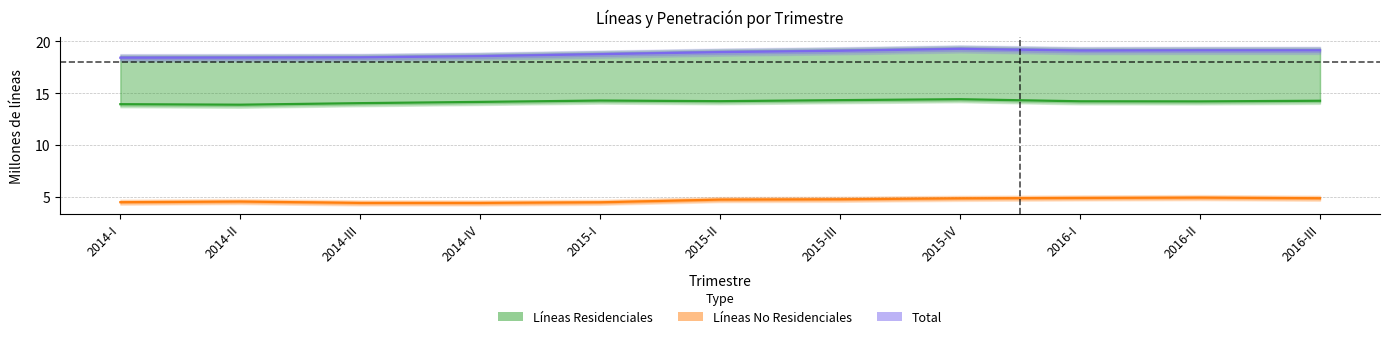

What are all the series names shown in the legend?

Líneas Residenciales, Líneas No Residenciales, Total